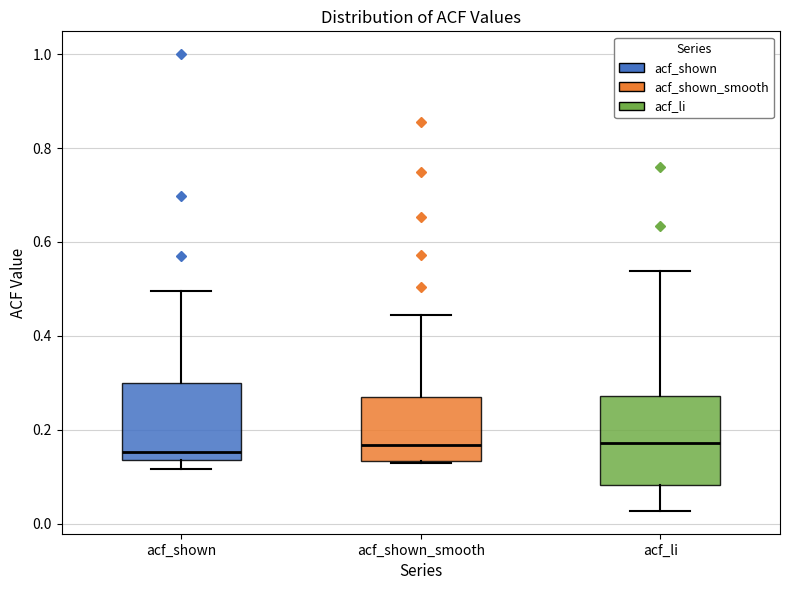

Reading left to right, read every box against the y-axis: the position of its median line, the range the box covers, and the ends of its whiskers. The values are not printed on the chart, so give them approximately, as read against the axis.

acf_shown: median 0.16, box 0.14 to 0.30, whiskers 0.12 to 0.50
acf_shown_smooth: median 0.16, box 0.14 to 0.28, whiskers 0.12 to 0.44
acf_li: median 0.18, box 0.08 to 0.28, whiskers 0.02 to 0.54